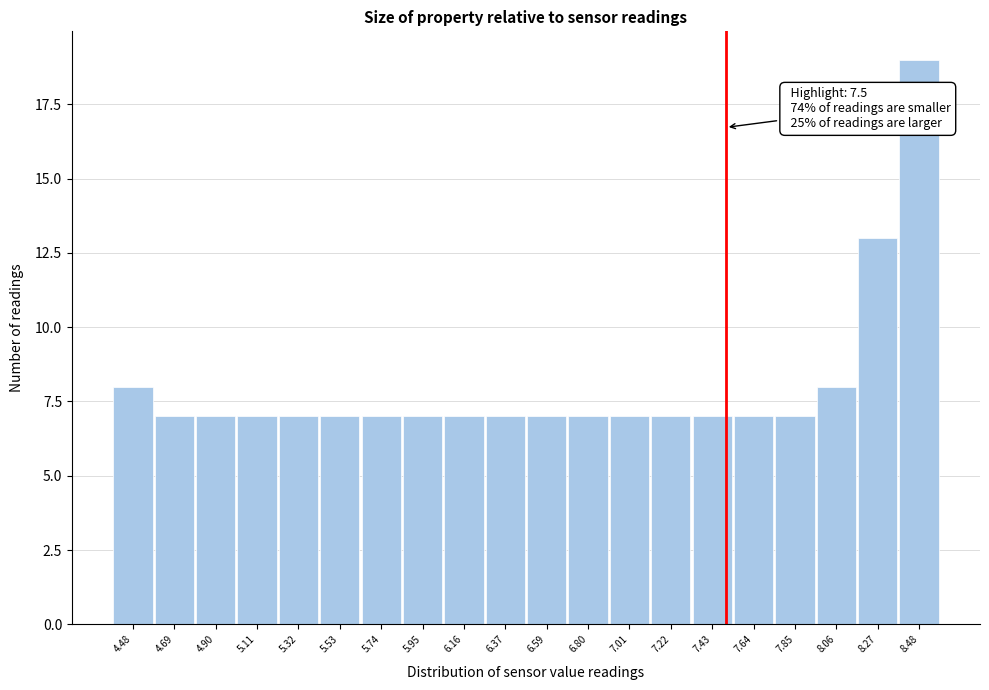

Over which range of the x-axis is the bar tallest?

8.40 to 8.60